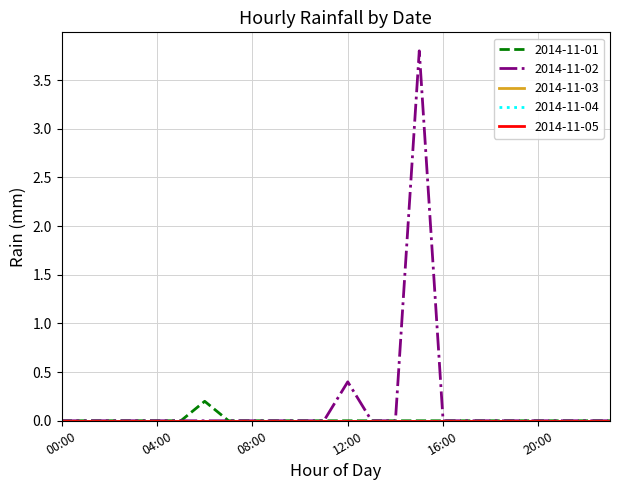

Does the chart display data point markers on the line(s)?

No